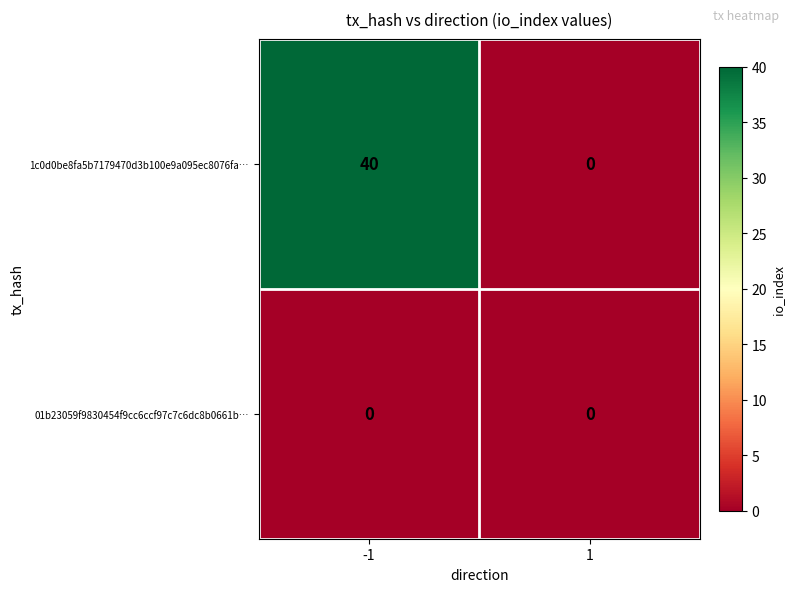

Rank the series by their maximum value, from lowest to highest.

01b23059f9830454f9cc6ccf97c7c6dc8b0661b…, 1c0d0be8fa5b7179470d3b100e9a095ec8076fa…